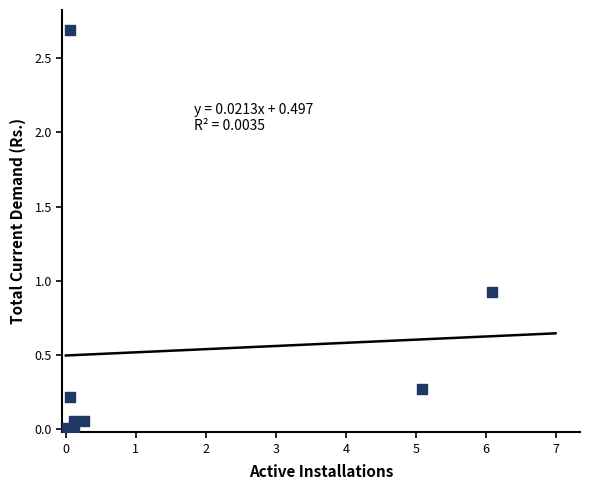

What Y value in the scatter plot is closest to 1?

0.9